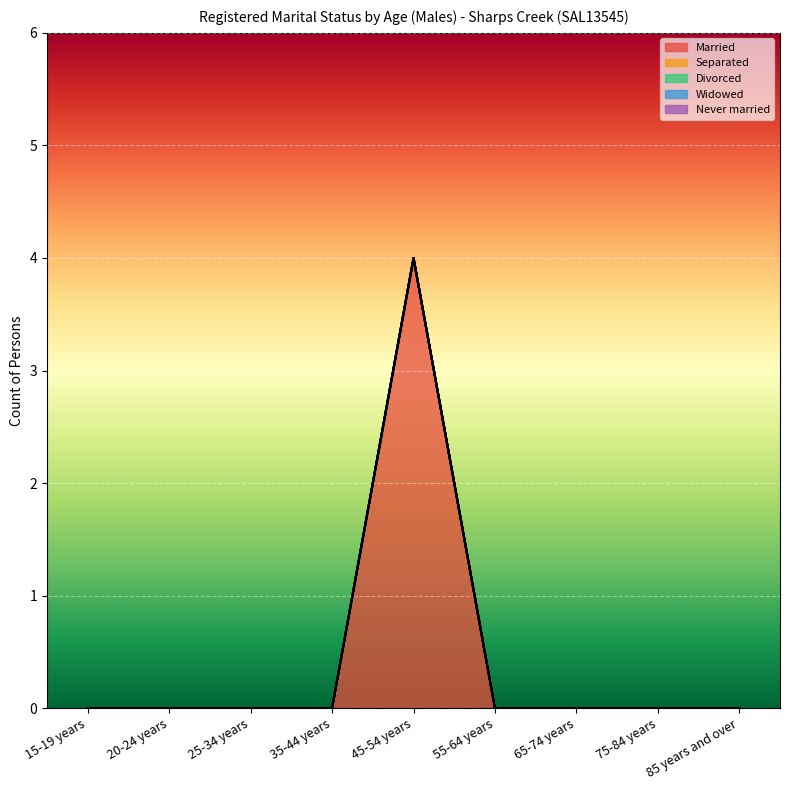

How many lines are shown in the chart?

5